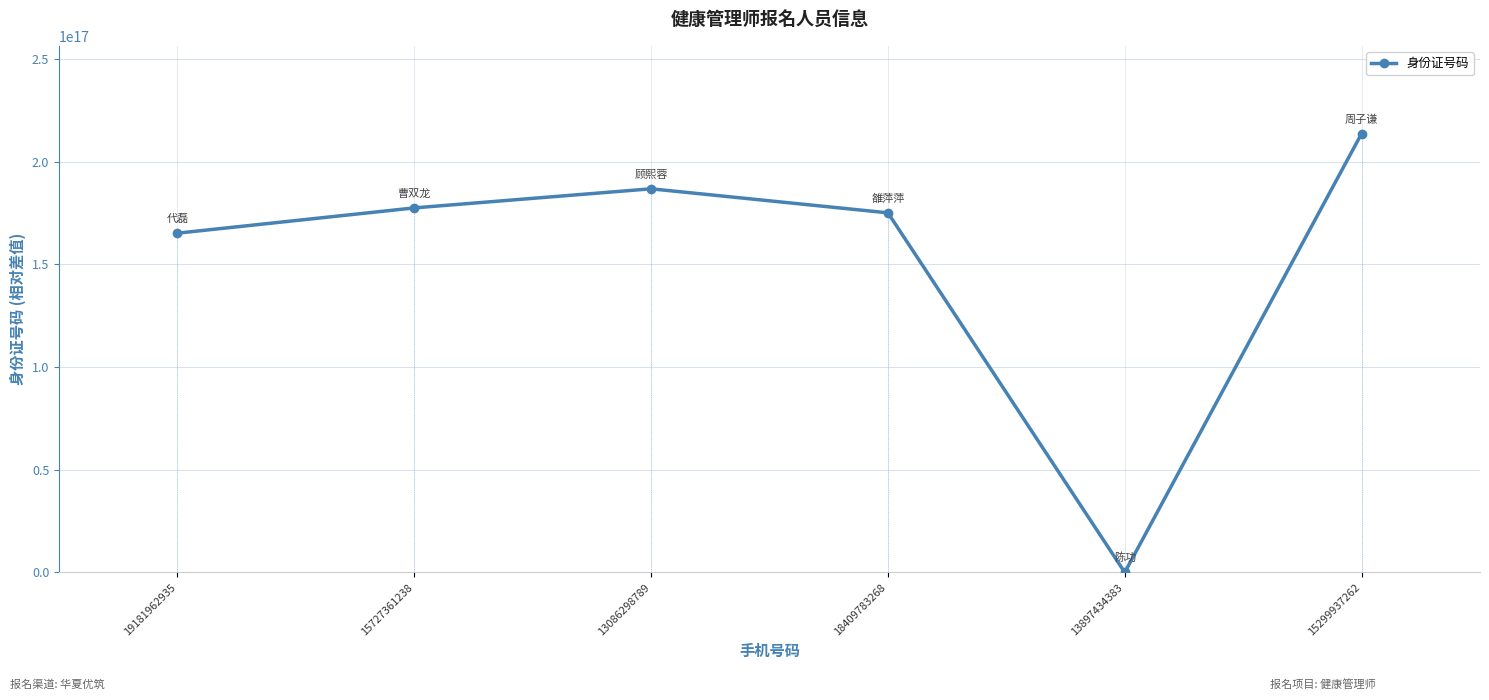

Which label corresponds to the largest value in the chart?

15299937262